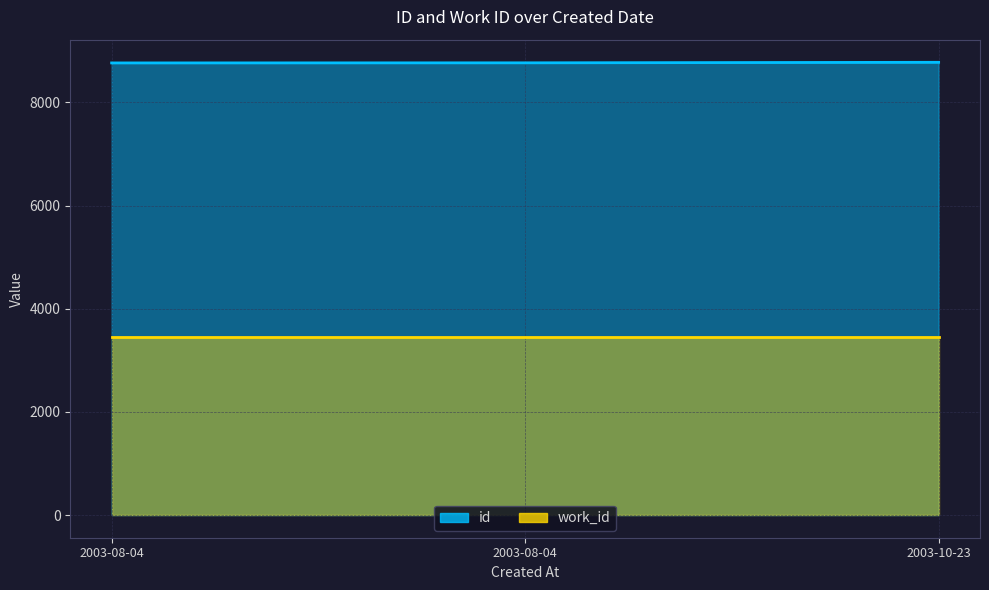

What is the label of the 3rd point from the left?

2003-10-23